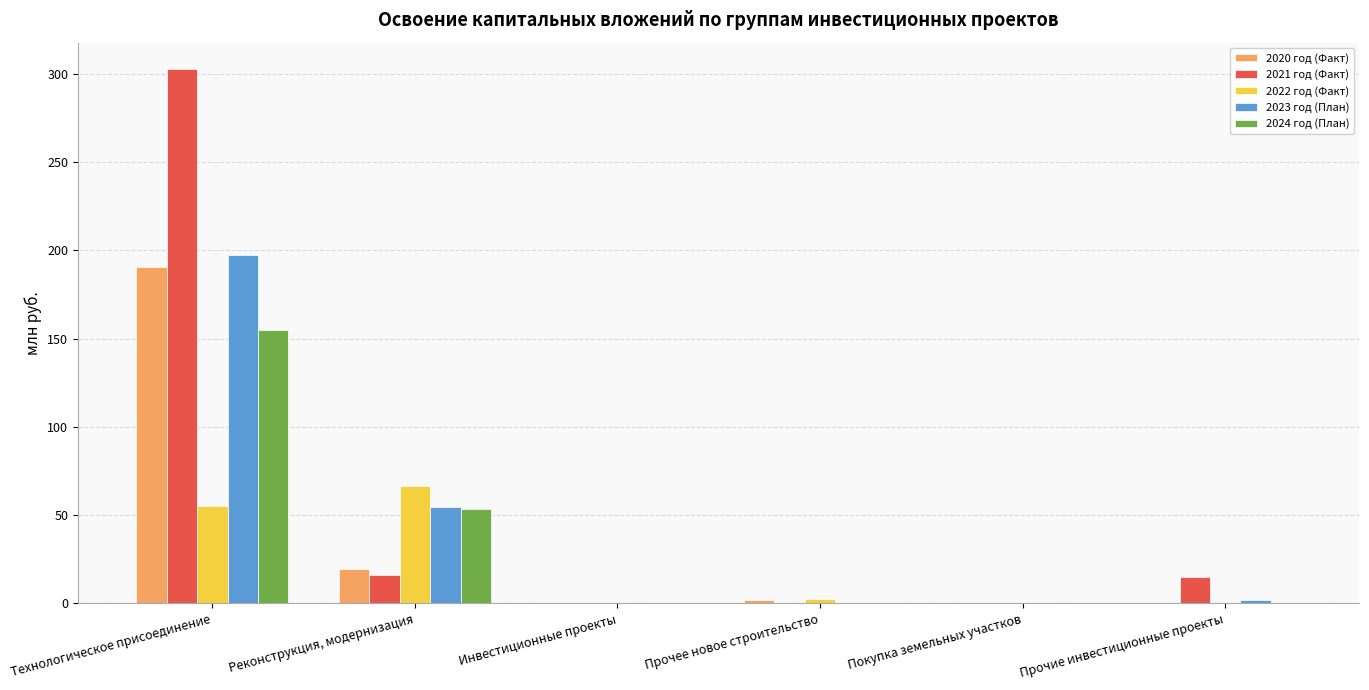

At which category is the sum across all series the highest?

Технологическое присоединение